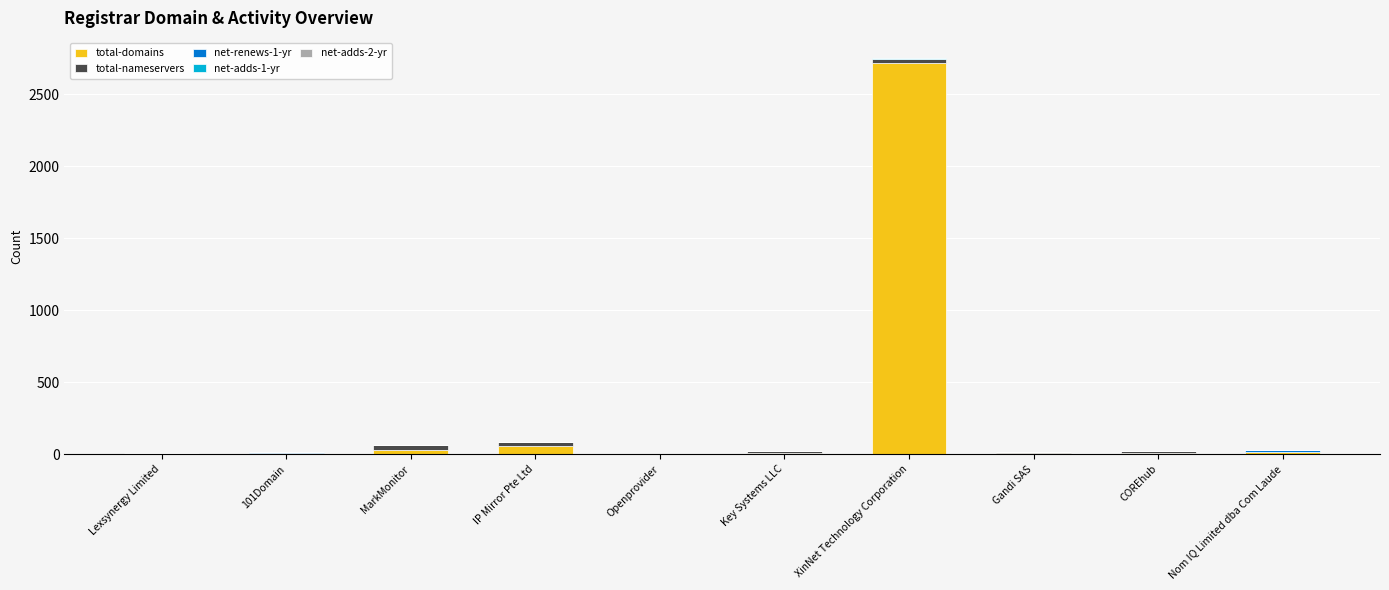

What is the highest value of the total-domains series?

2716